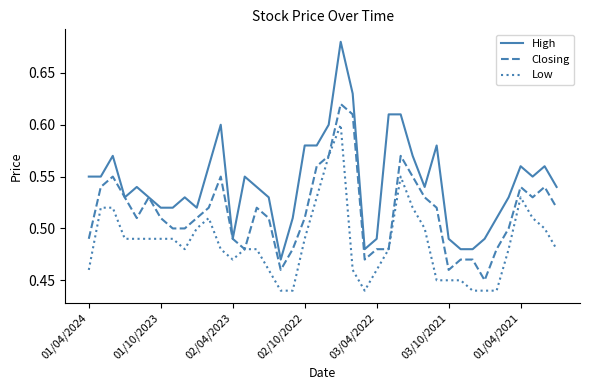

Does the chart have visible grid lines?

No